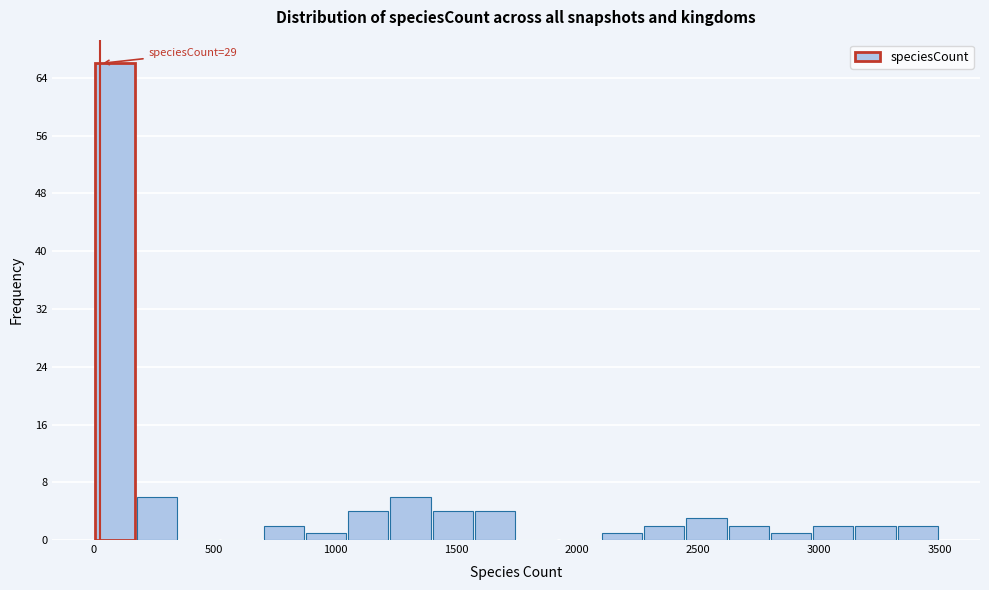

Read against the x-axis, roughly where is the centre of the tallest bar?

100